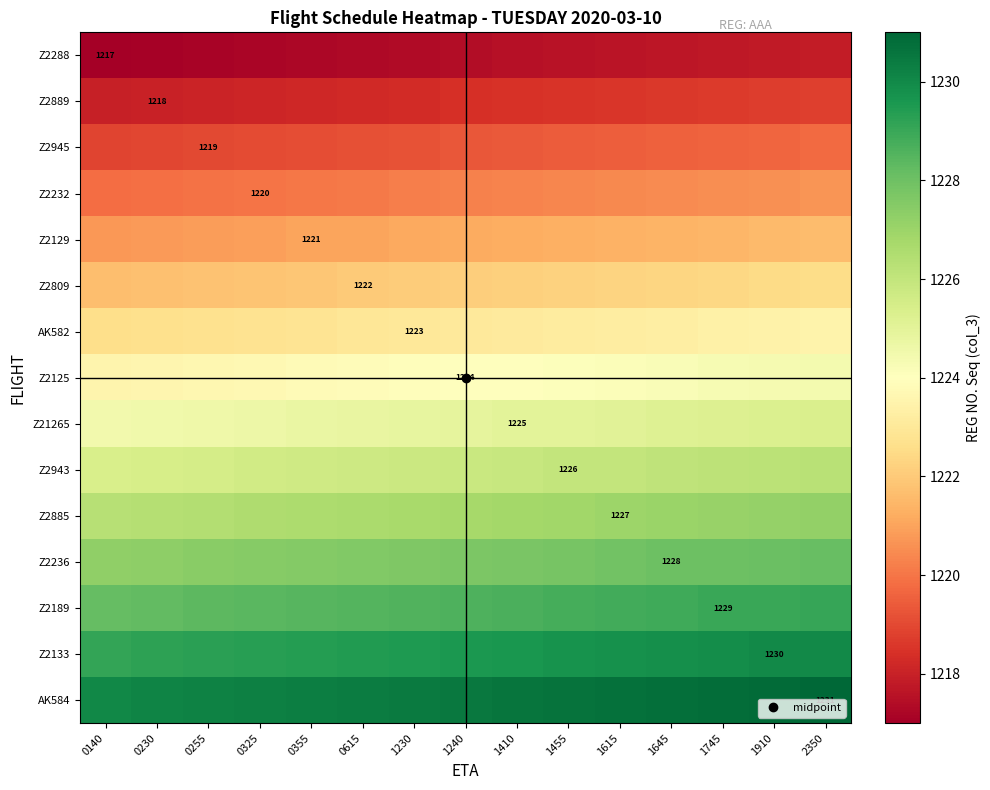

What is the difference between the second highest and second lowest values in the Z21265 series?

0.7